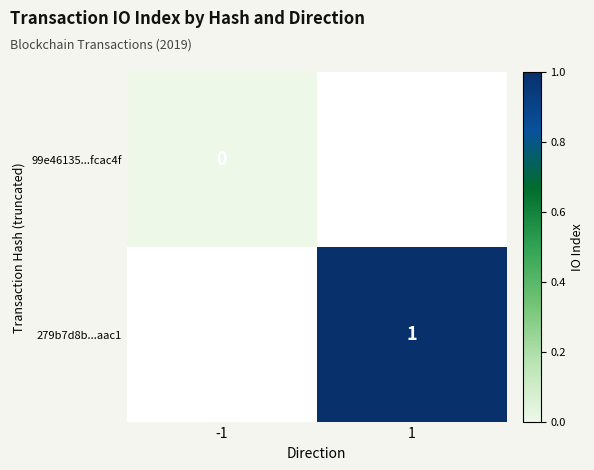

The 279b7d8b...aac1 series shows 1 at 1. True or false?

True